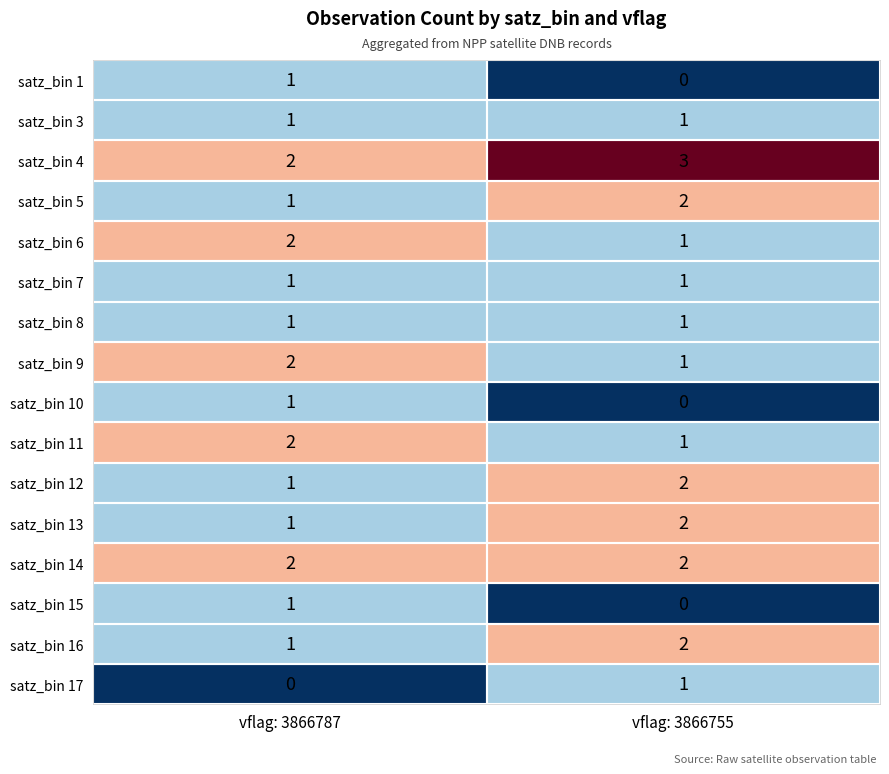

The satz_bin 3 series shows 1 at vflag: 3866755. True or false?

True